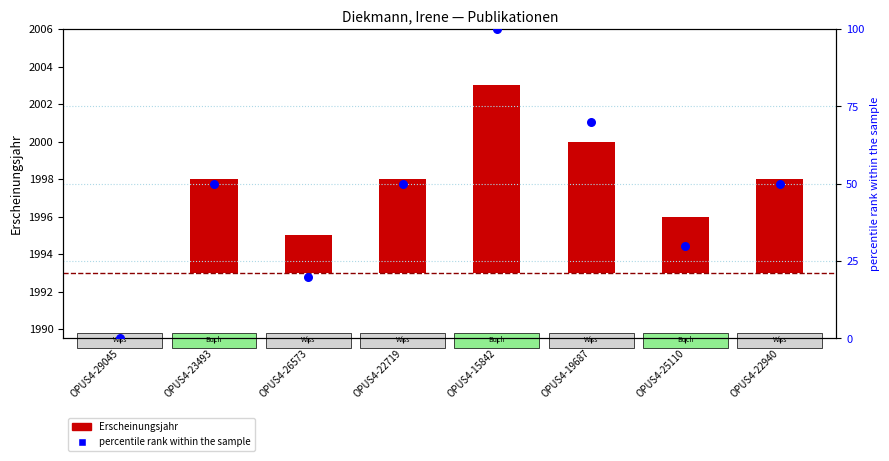

Which series has the largest Y range (max minus min)?

percentile rank within sample